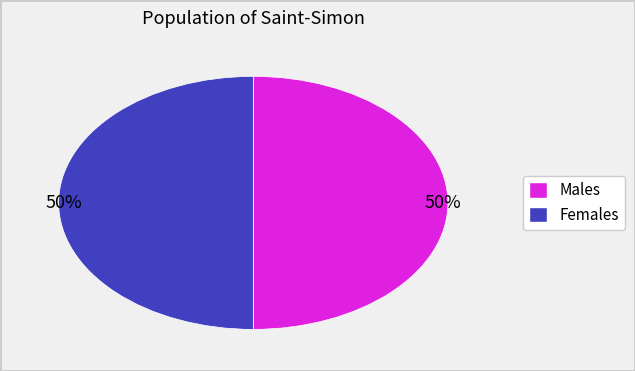

To the nearest percent, what is the average slice percentage?

50%